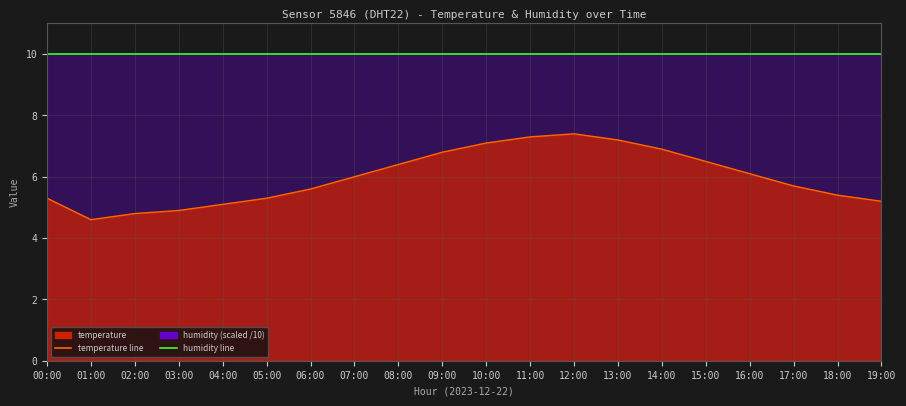

What is the approximate value of humidity line at 19:00?

10.0